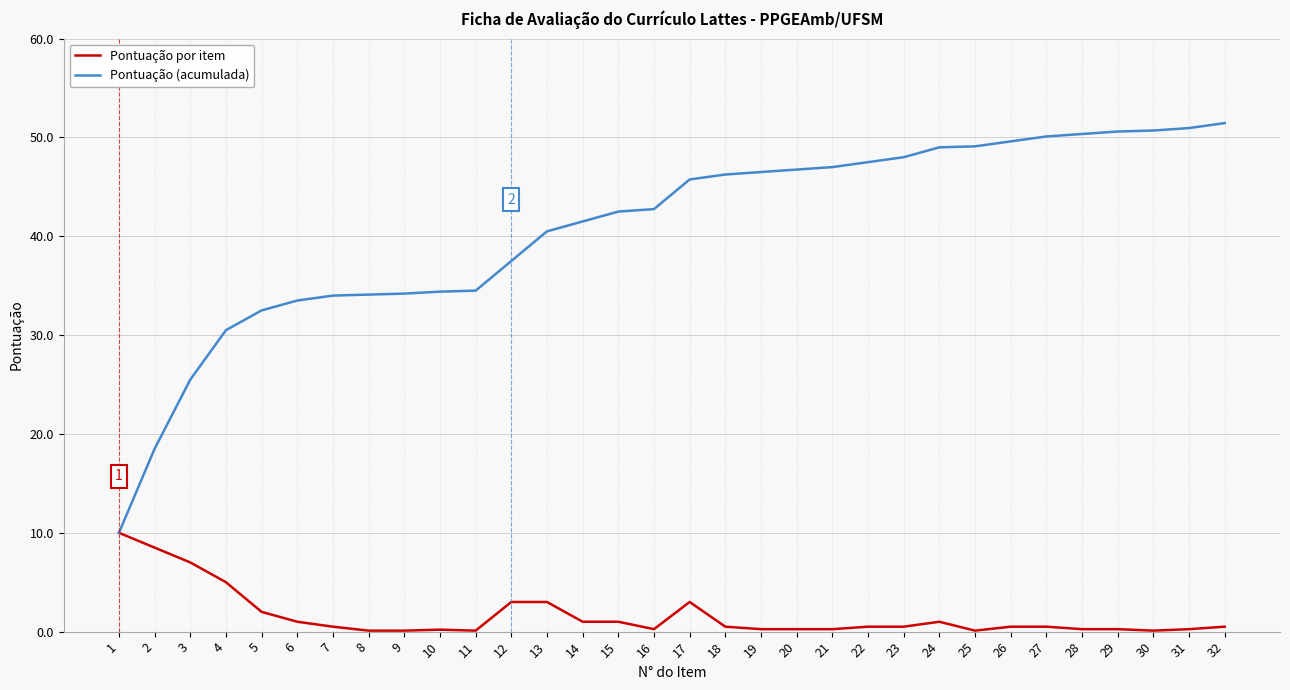

What are all the series names shown in the legend?

Pontuação por item, Pontuação (acumulada)